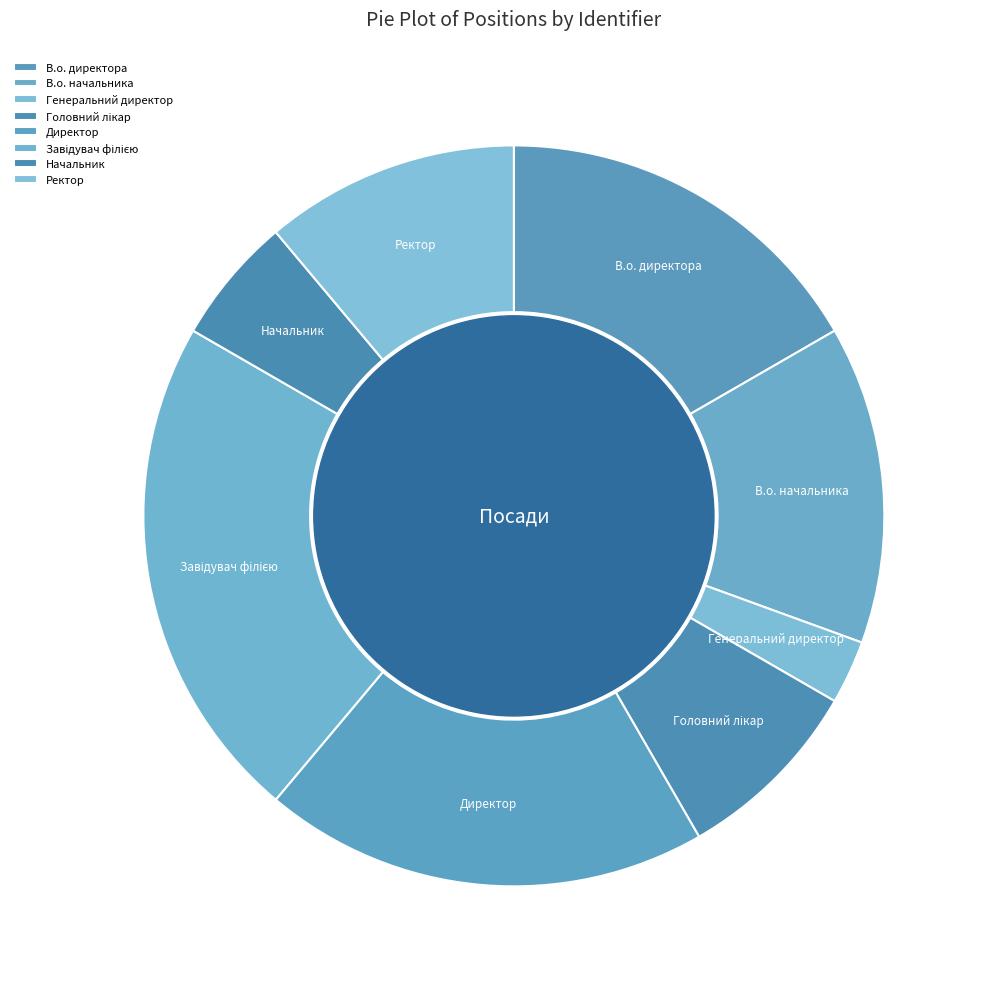

Which slice is the smallest?

Генеральний директор